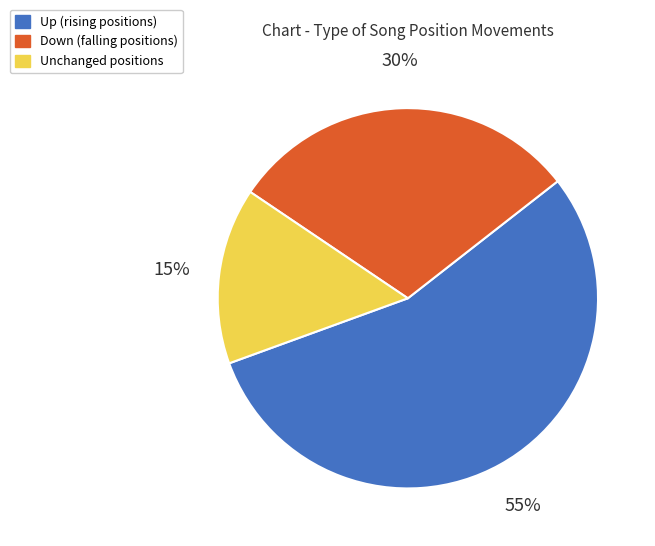

Is there a majority slice in this chart?

Yes